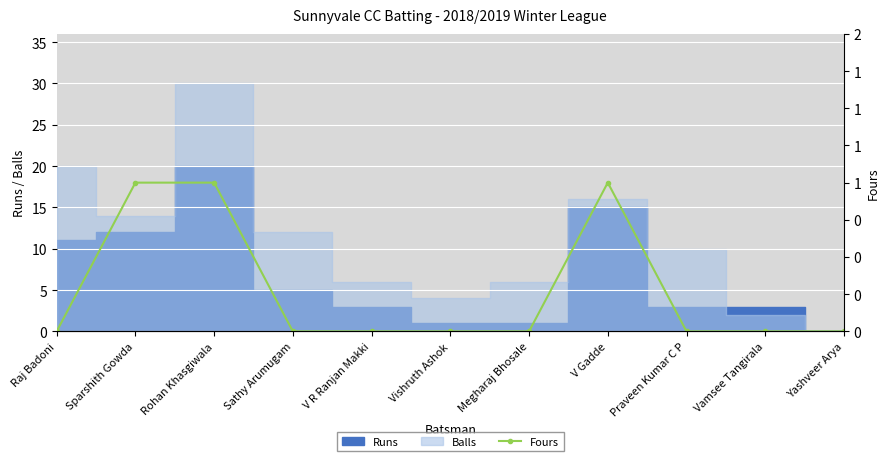

How many positive values are there?

3